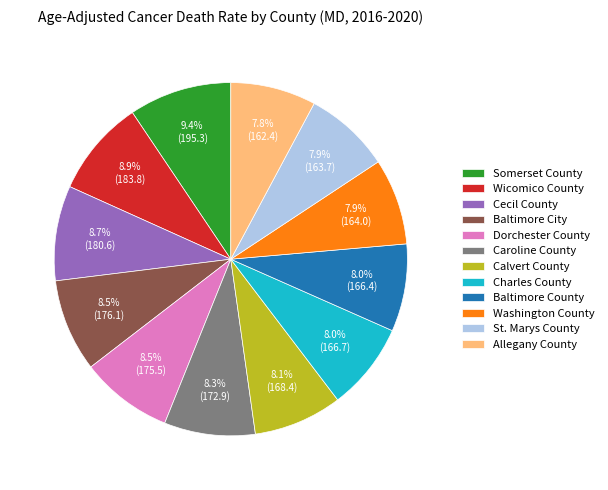

True or false: Wicomico County accounts for 23% of the total.

False